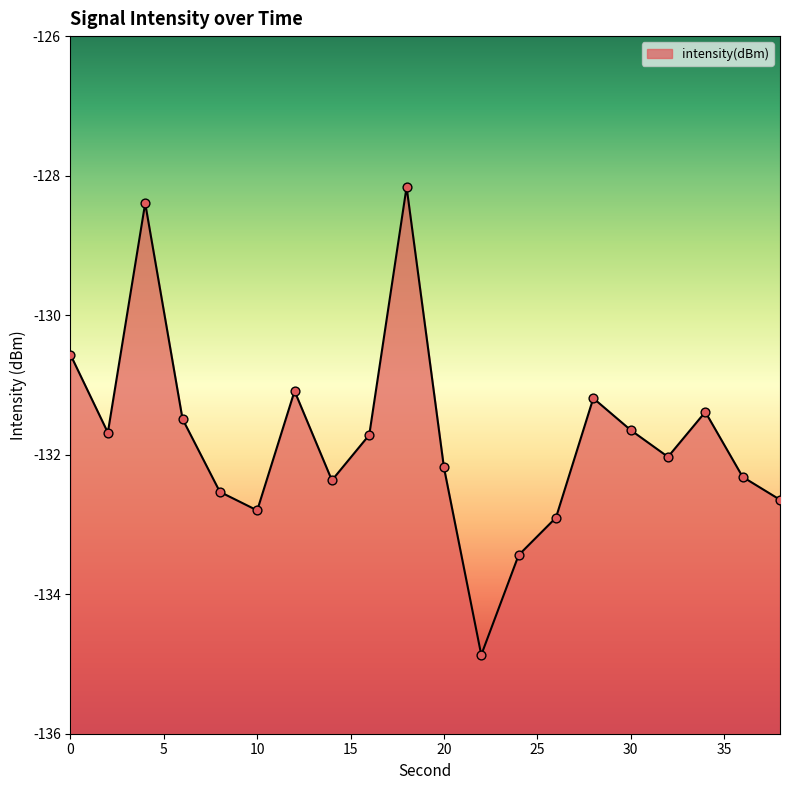

What is the change in value from 22 to 32?

+2.8